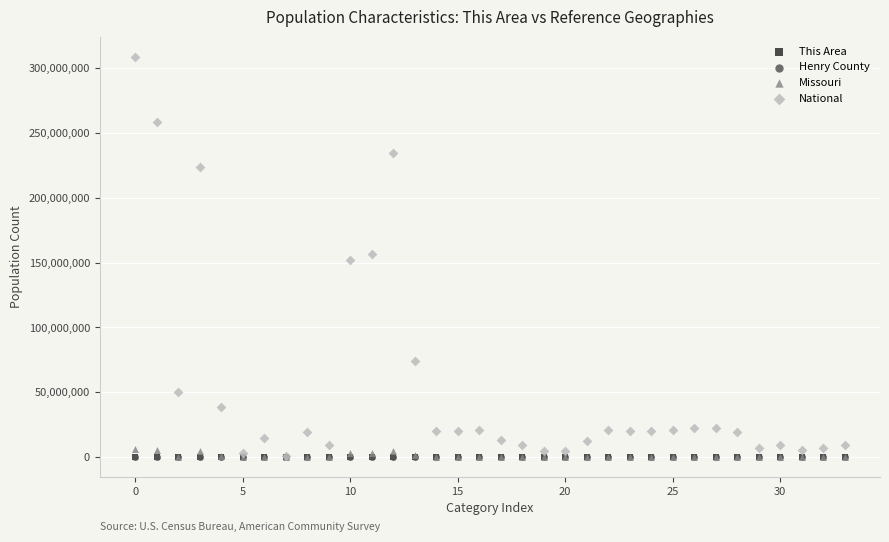

Which series has the widest spread of Y values?

National